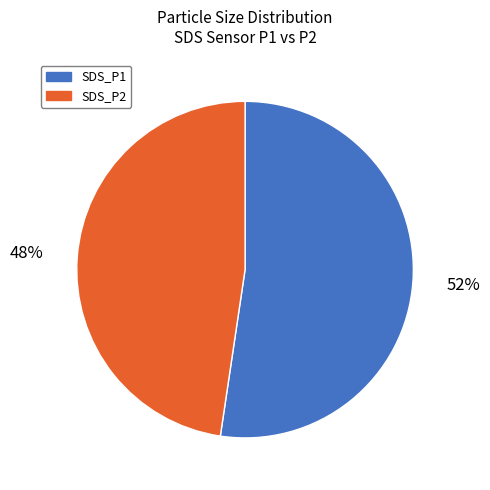

How many segments does this pie chart have?

2